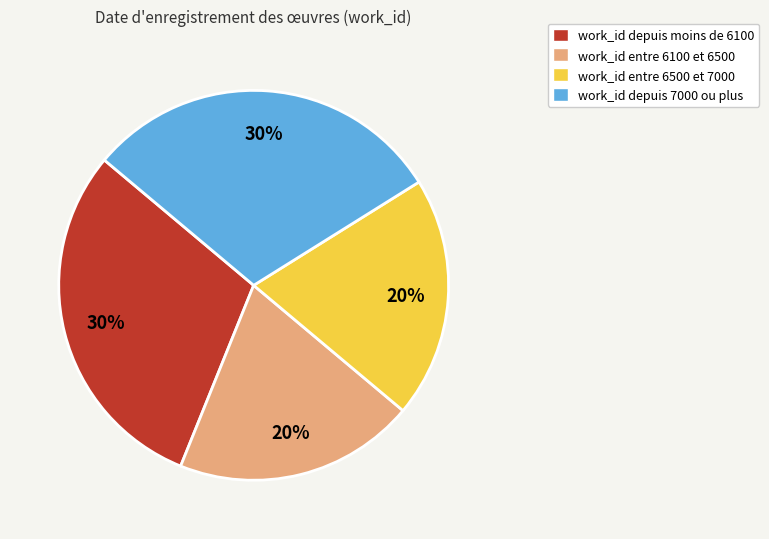

Does any single category account for the majority?

No